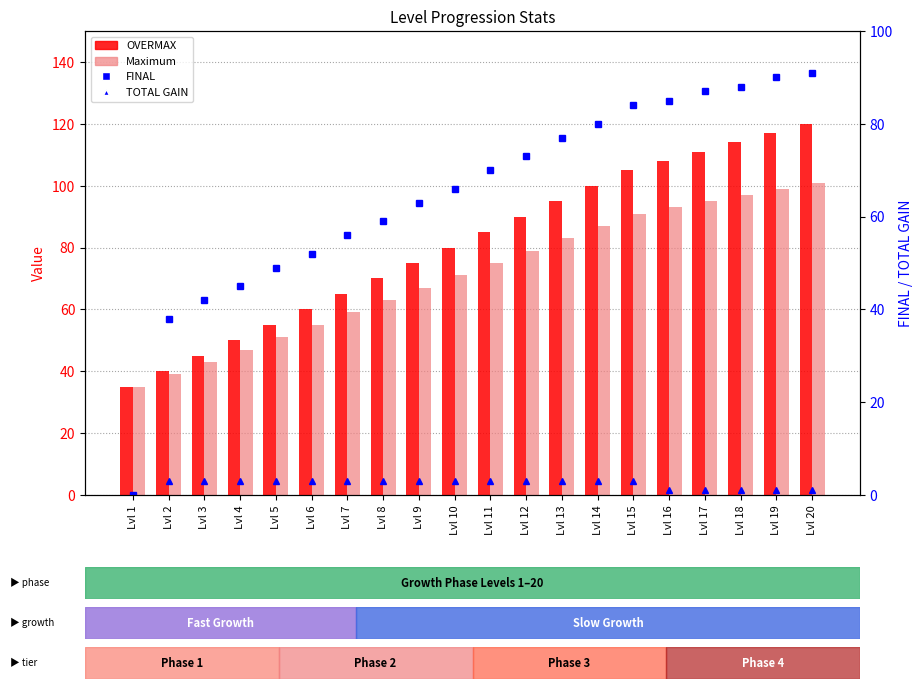

The value of FINAL at Lvl 3 is 42. True or false?

True